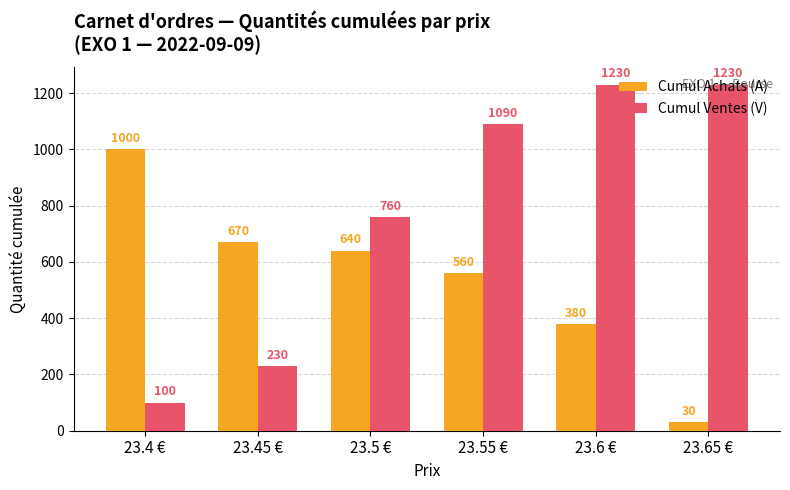

At which label does Cumul Achats (A) first exceed 640?

23.4 €